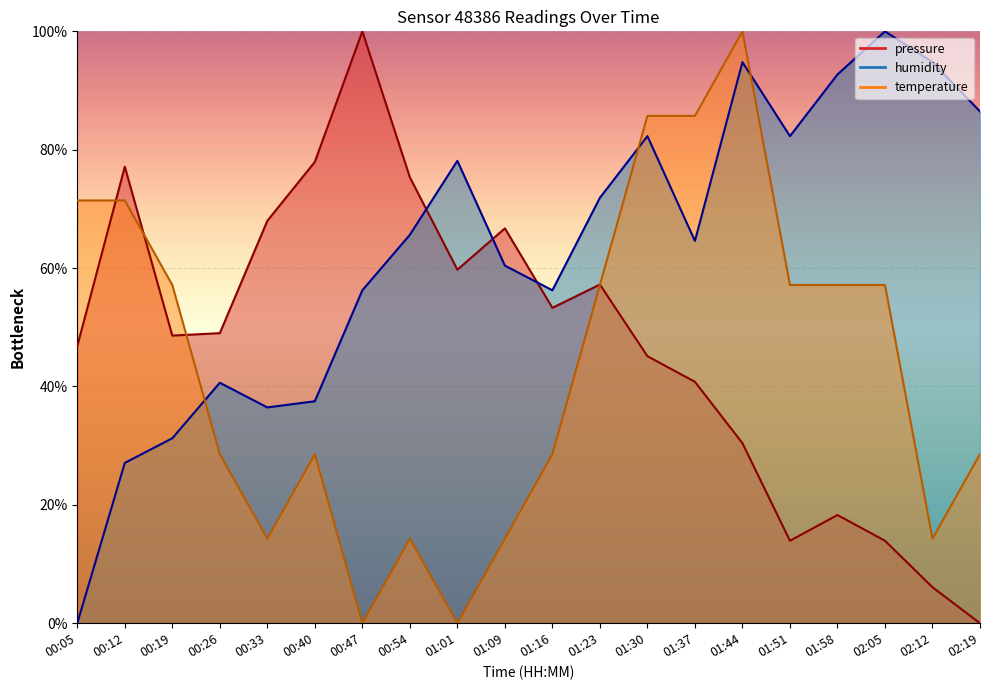

What is the sum of all humidity values?

1259.4